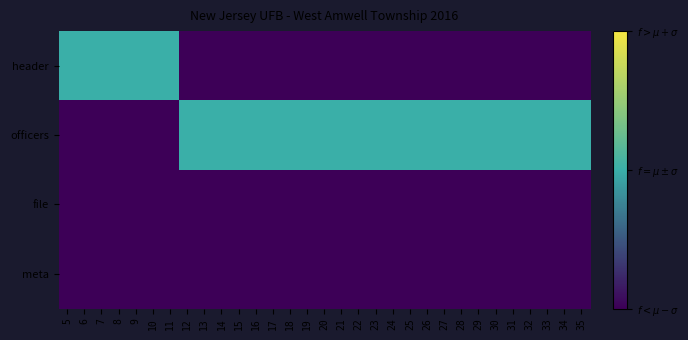

Which series changed the most between 13 and 29?

header